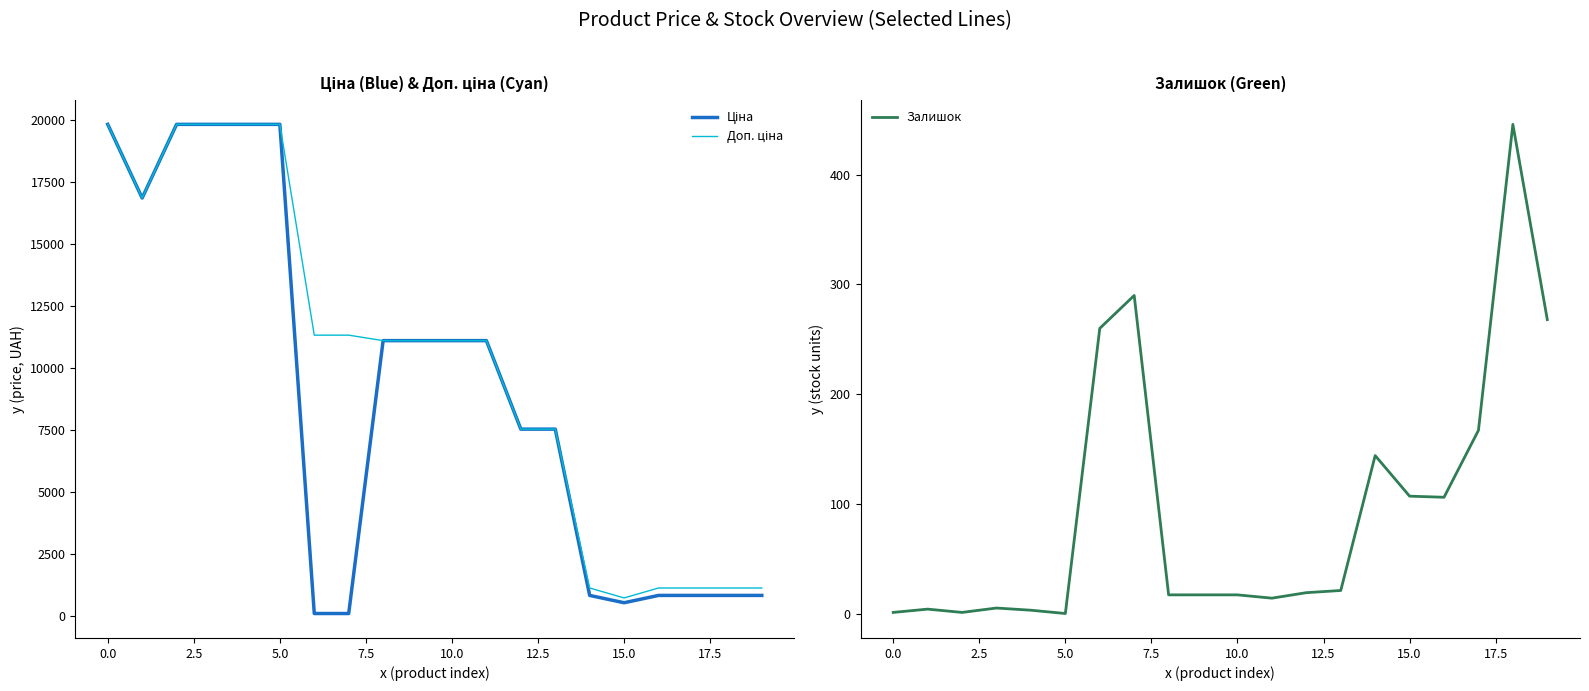

What is the spread (max minus min) of values at 14?

998.1